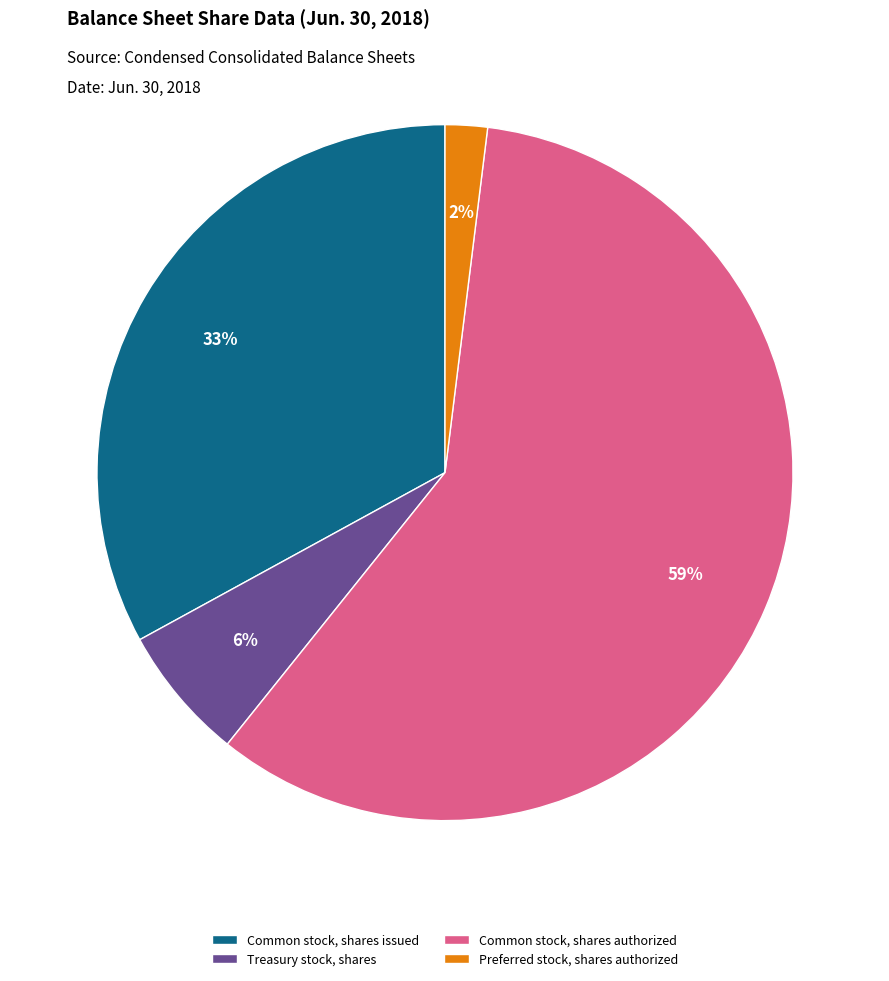

Which has a higher value, Treasury stock, shares or Preferred stock, shares authorized?

Treasury stock, shares